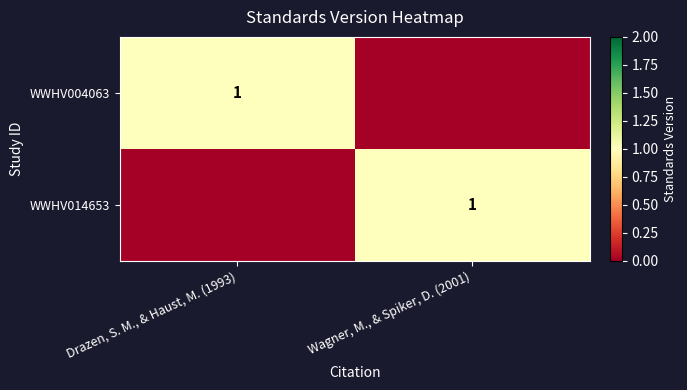

True or false: WWHV014653 has a value of 0 at Wagner, M., & Spiker, D. (2001).

False